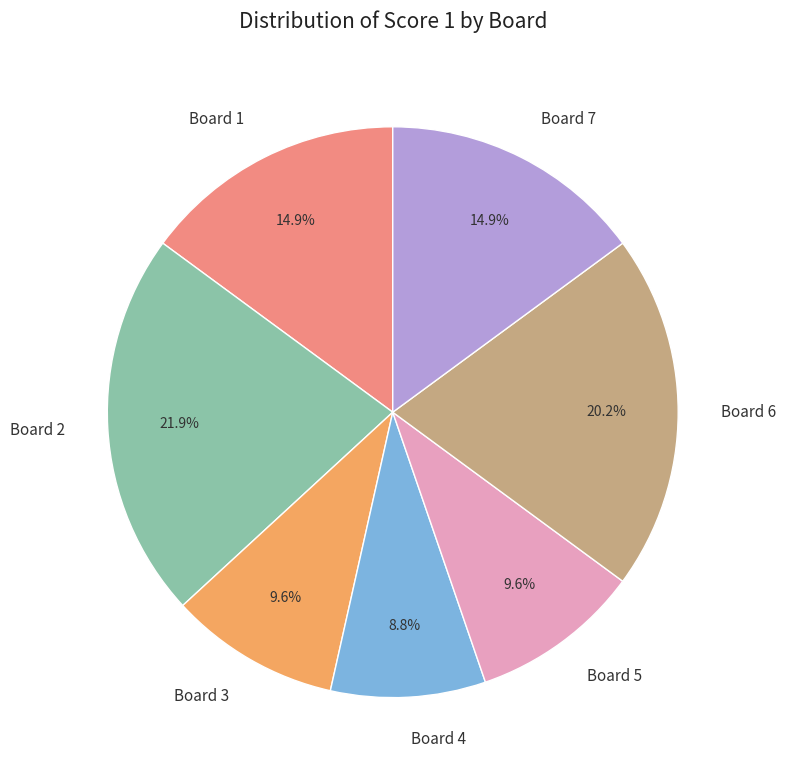

To the nearest percent, what portion does Board 6 represent?

20%